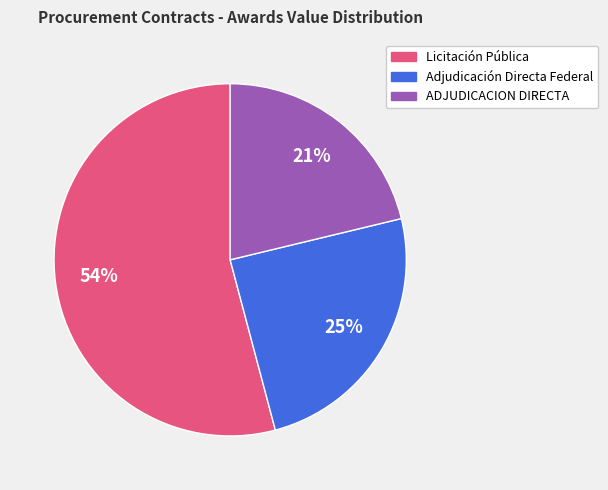

Count the number of slices in the pie.

3